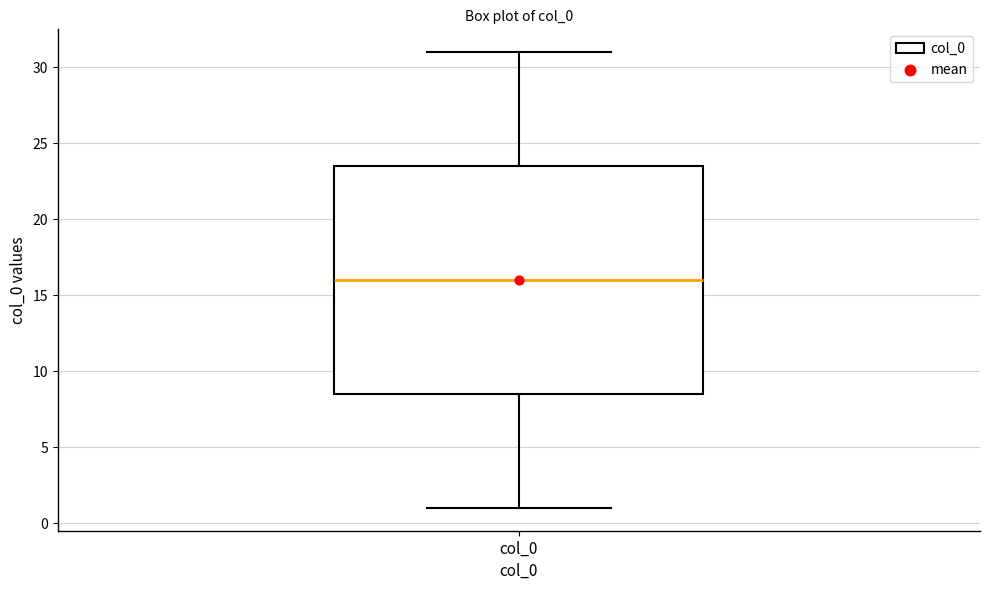

Transcribe this box plot: give where the median line is, the range the box spans, and where the two whiskers end, as read against the y-axis. The values are not printed on the chart, so give them approximately, as read against the axis.

median 16.0, box 8.5 to 23.5, whiskers 1.0 to 31.0